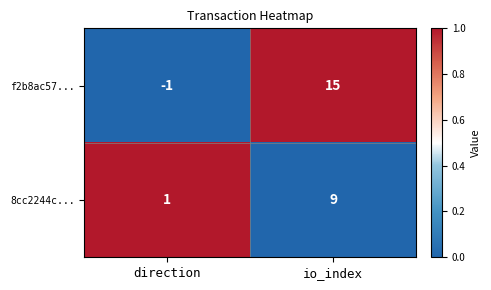

What is the sum of all 8cc2244c... values?

10